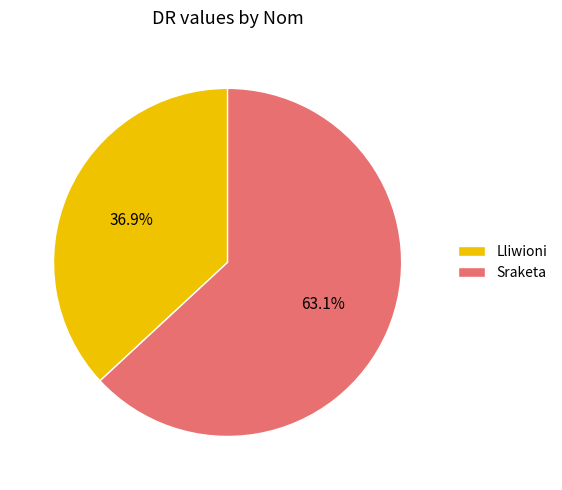

Rank the categories by value from lowest to highest.

Lliwioni, Sraketa